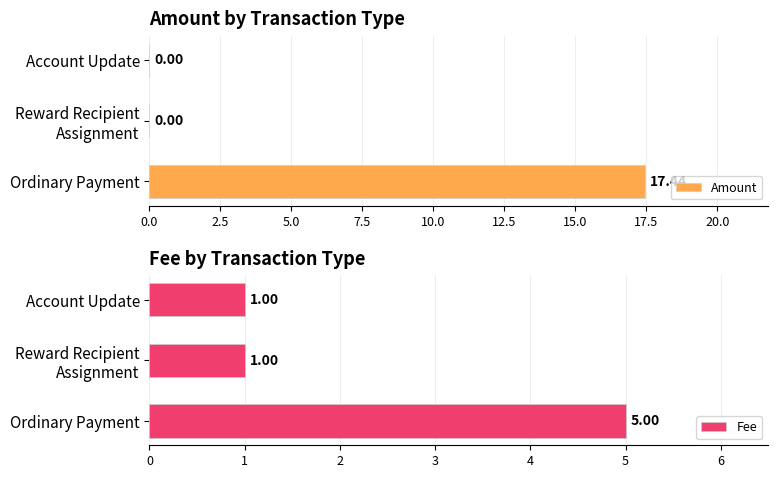

Reading left to right, transcribe all the data shown in this chart.

Amount: 17.4	0.0	0.0
Fee: 5.0	1.0	1.0